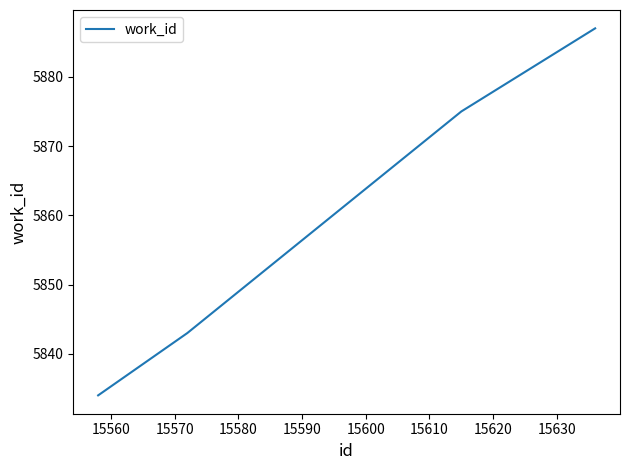

What is the difference between the maximum and second lowest values?

44